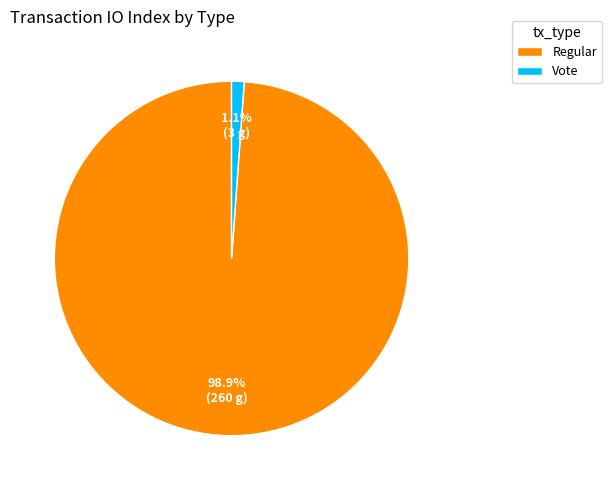

Do Vote and Regular together represent more than half of the pie?

Yes